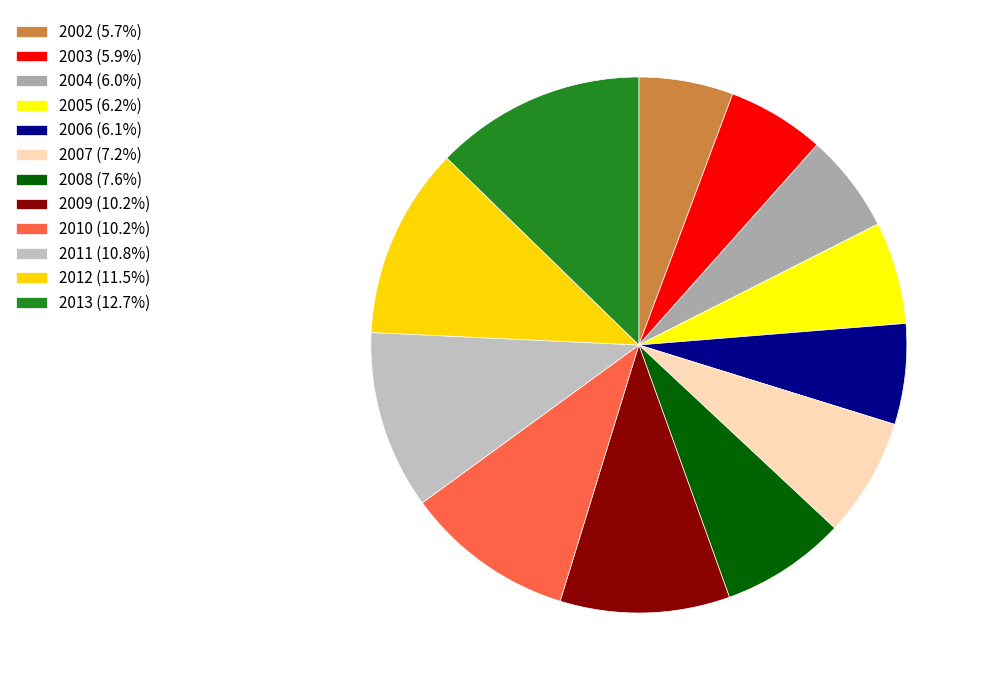

To the nearest percent, what is the combined percentage of 2012 and 2007?

19%